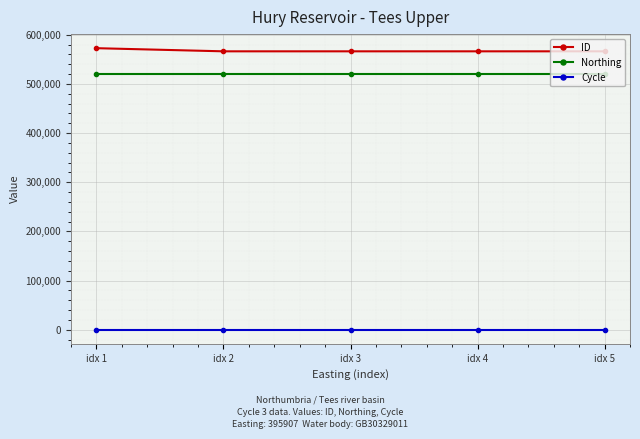

At idx 5, list the series in order from smallest to largest.

Cycle, Northing, ID